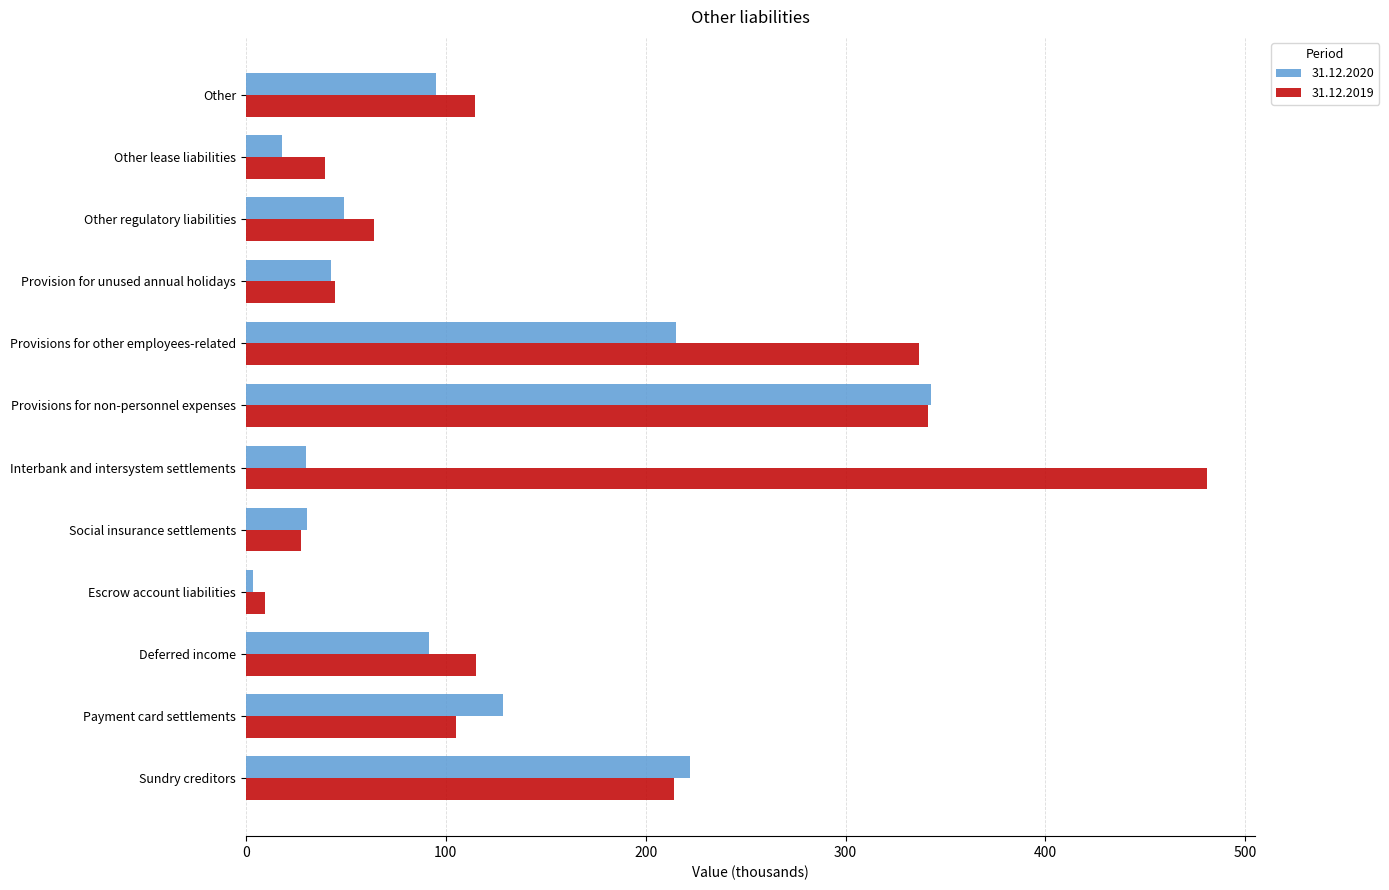

List the series in order of their peak value, lowest first.

31.12.2020, 31.12.2019